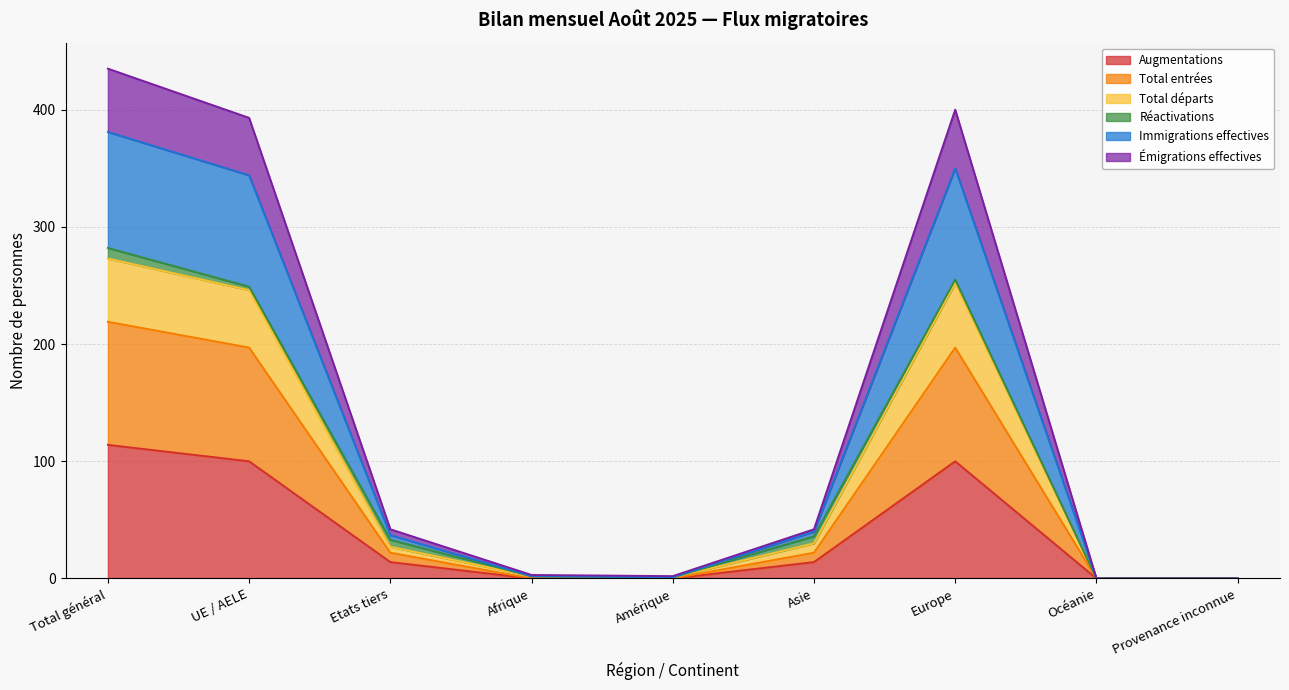

What position from the left is Asie?

6